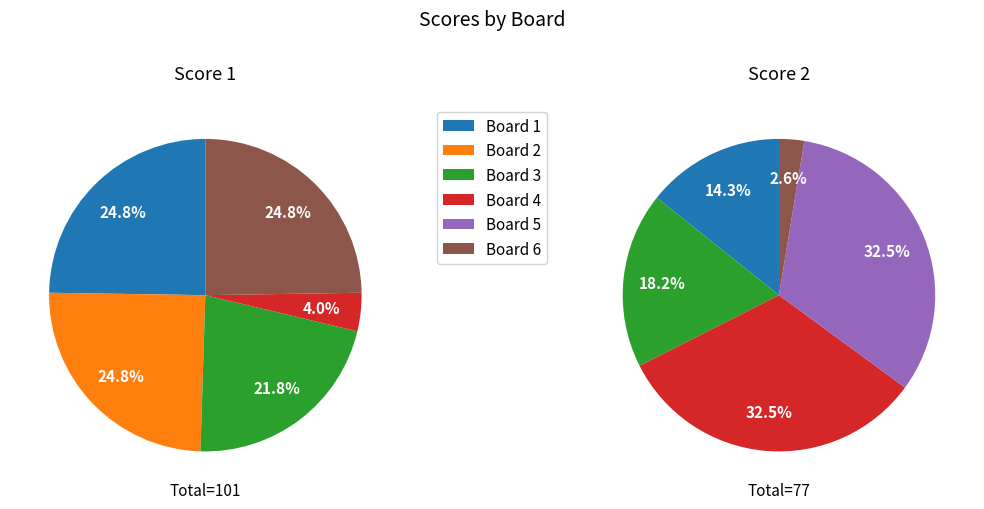

Does any single category account for the majority?

No